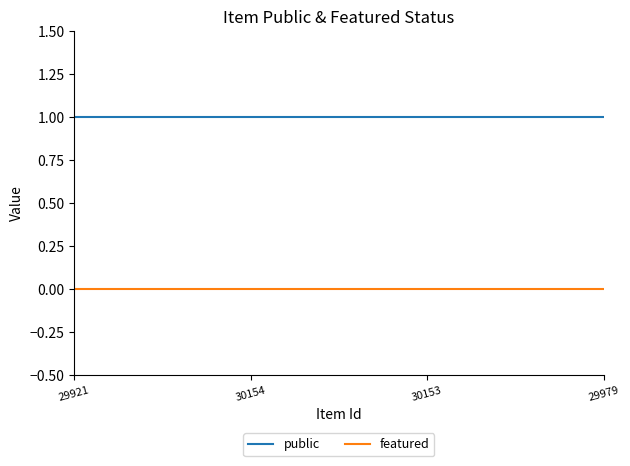

True or false: public and featured intersect in this chart.

False